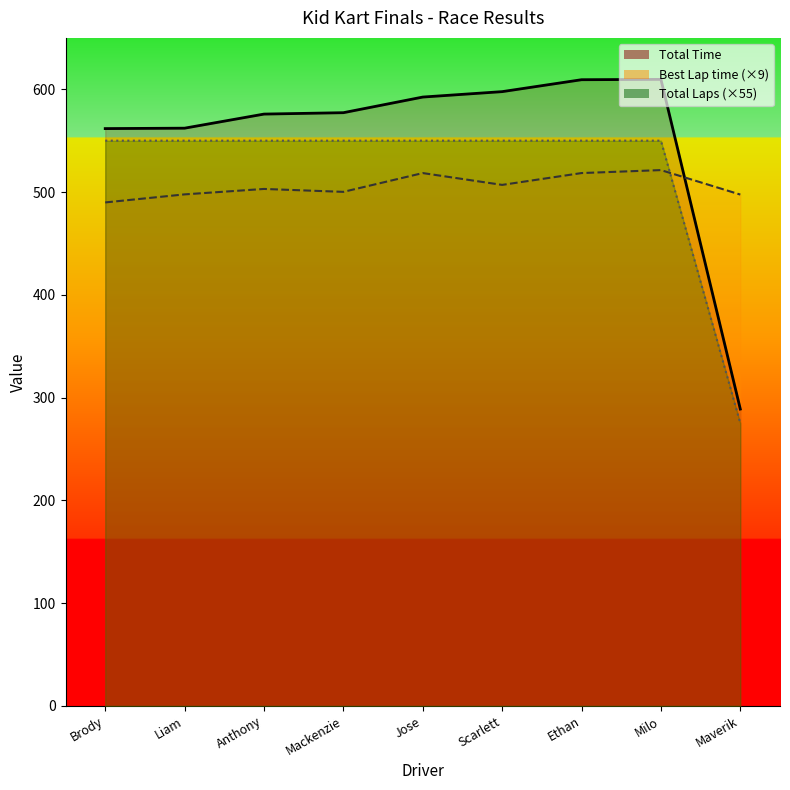

How many data points in Total Time are above 577?

5